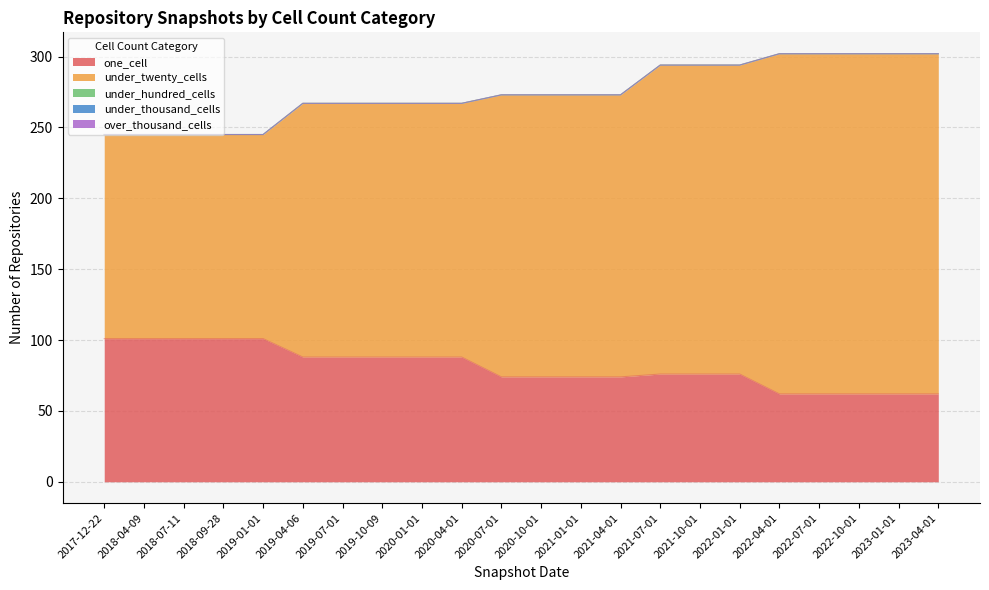

Which series has the largest total across all categories?

under_twenty_cells